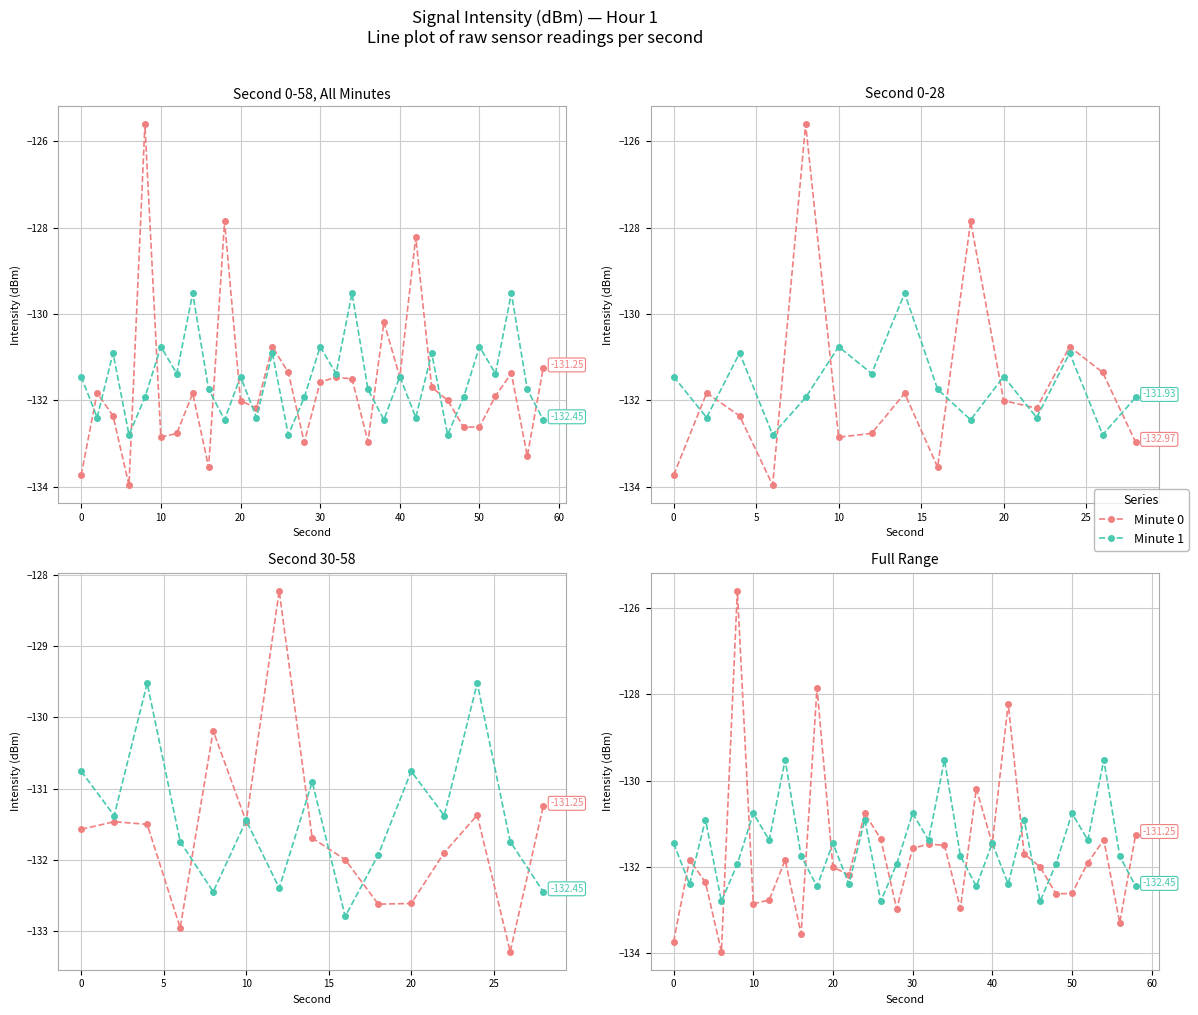

True or false: Minute 1 and Minute 0 intersect in this chart.

True